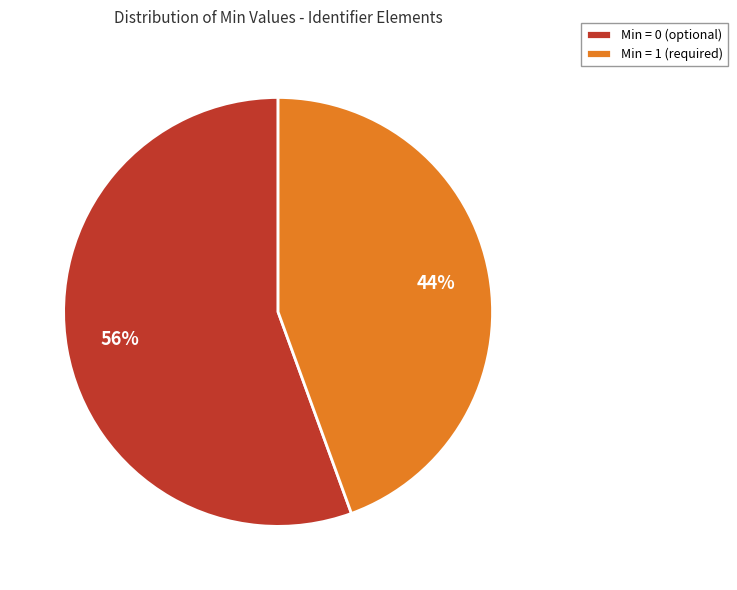

Which slice is the largest?

Min = 0 (optional)